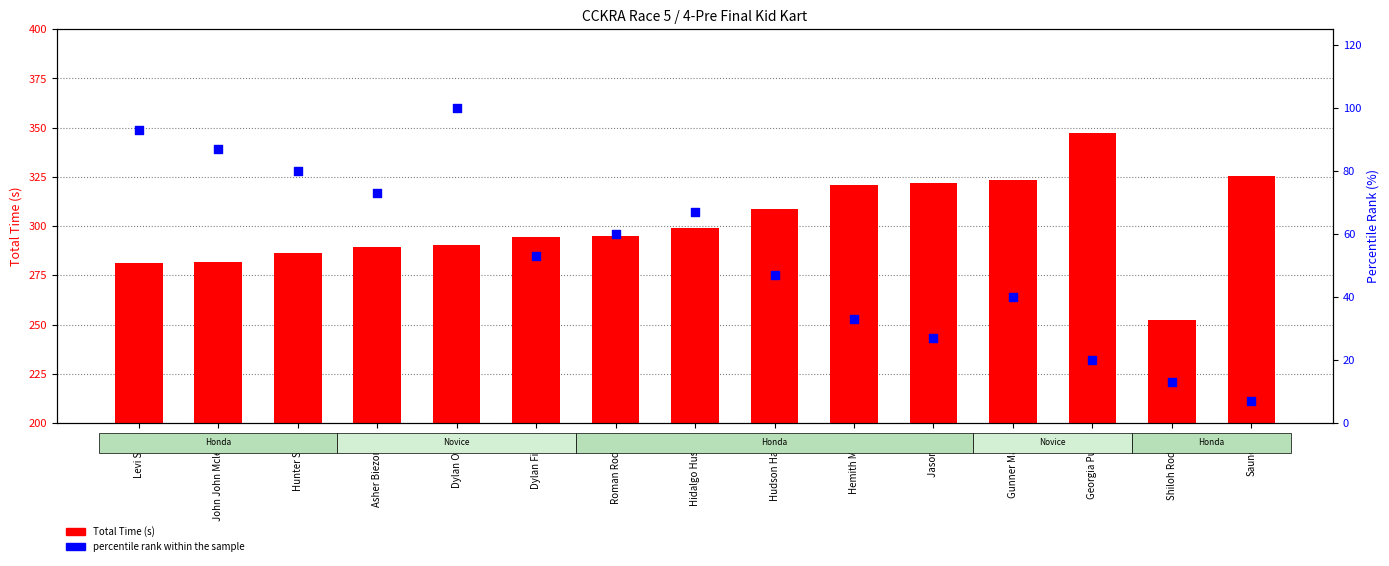

Which series has the widest spread of Y values?

Total Time (s)